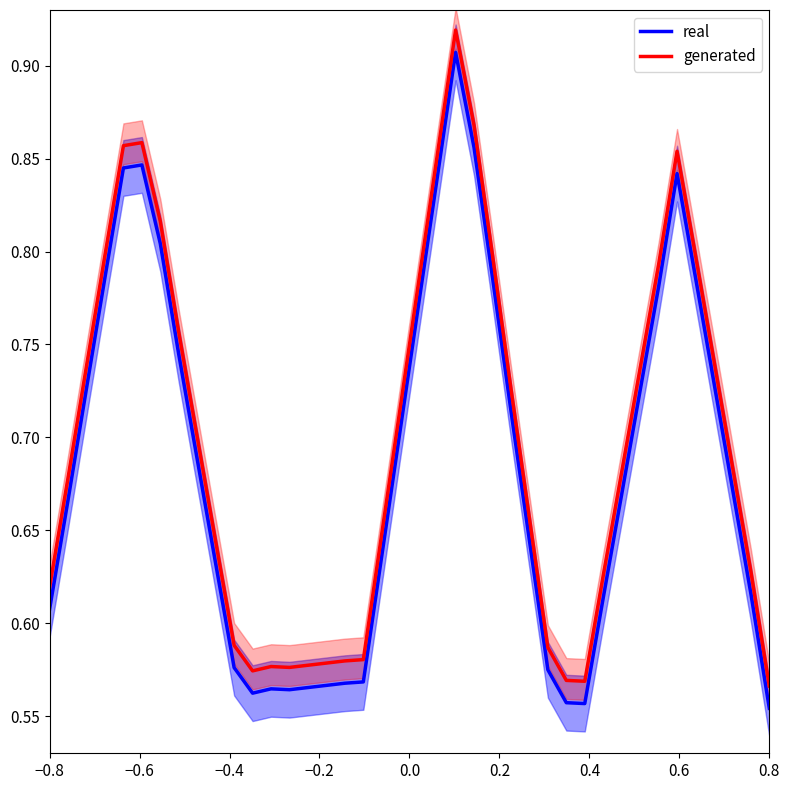

True or false: real and generated intersect in this chart.

False